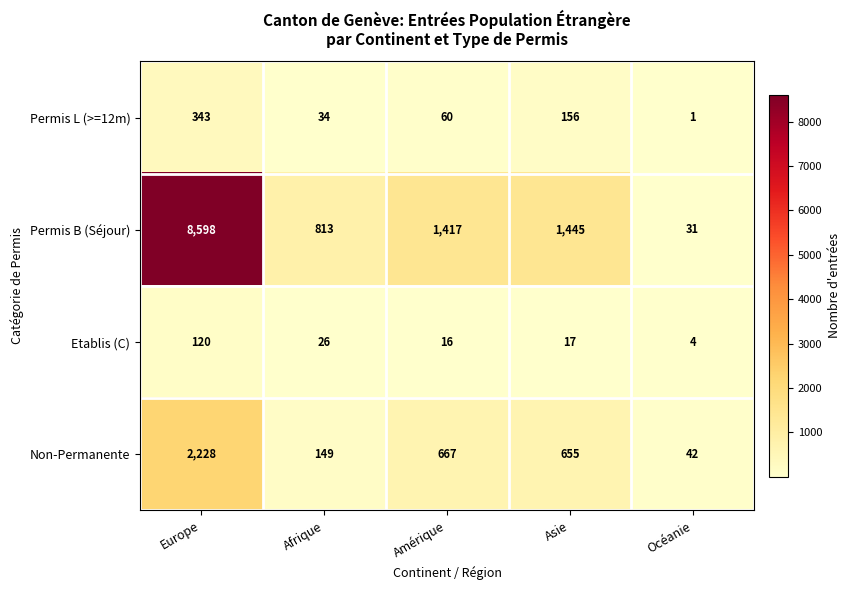

Is it true that Non-Permanente equals 42 at Océanie?

True